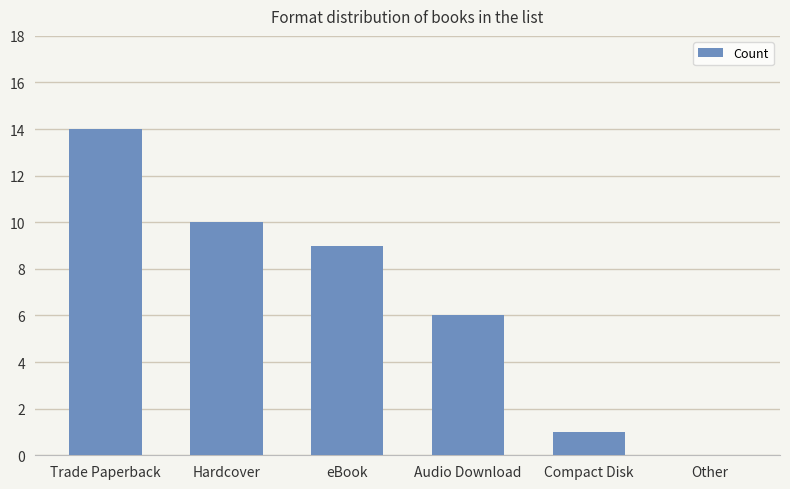

What is the sum of the values at Trade Paperback and Compact Disk?

15